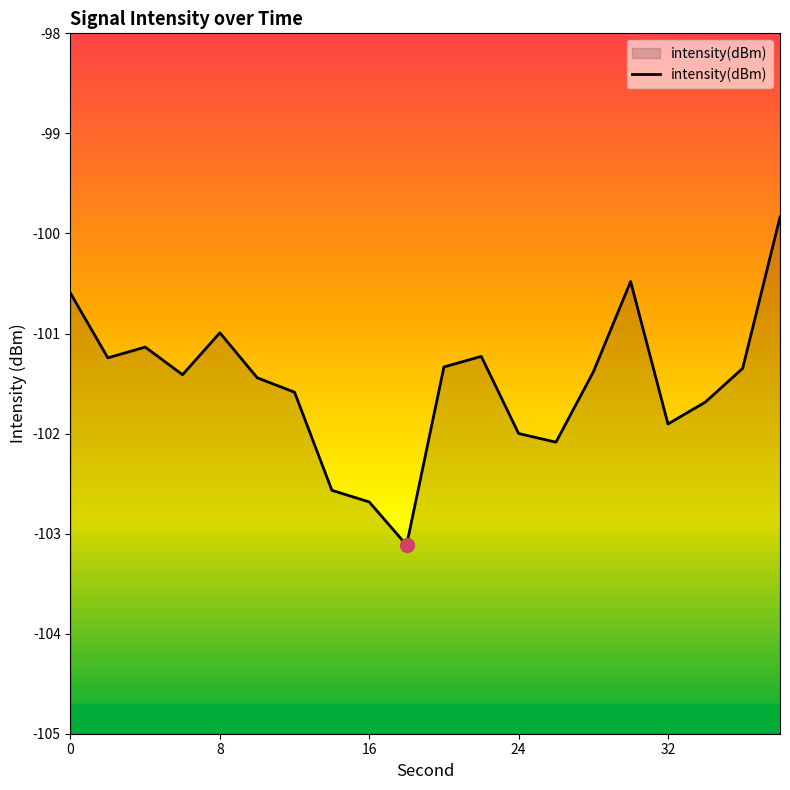

Is it true that intensity(dBm) equals -100.6 at 0?

True